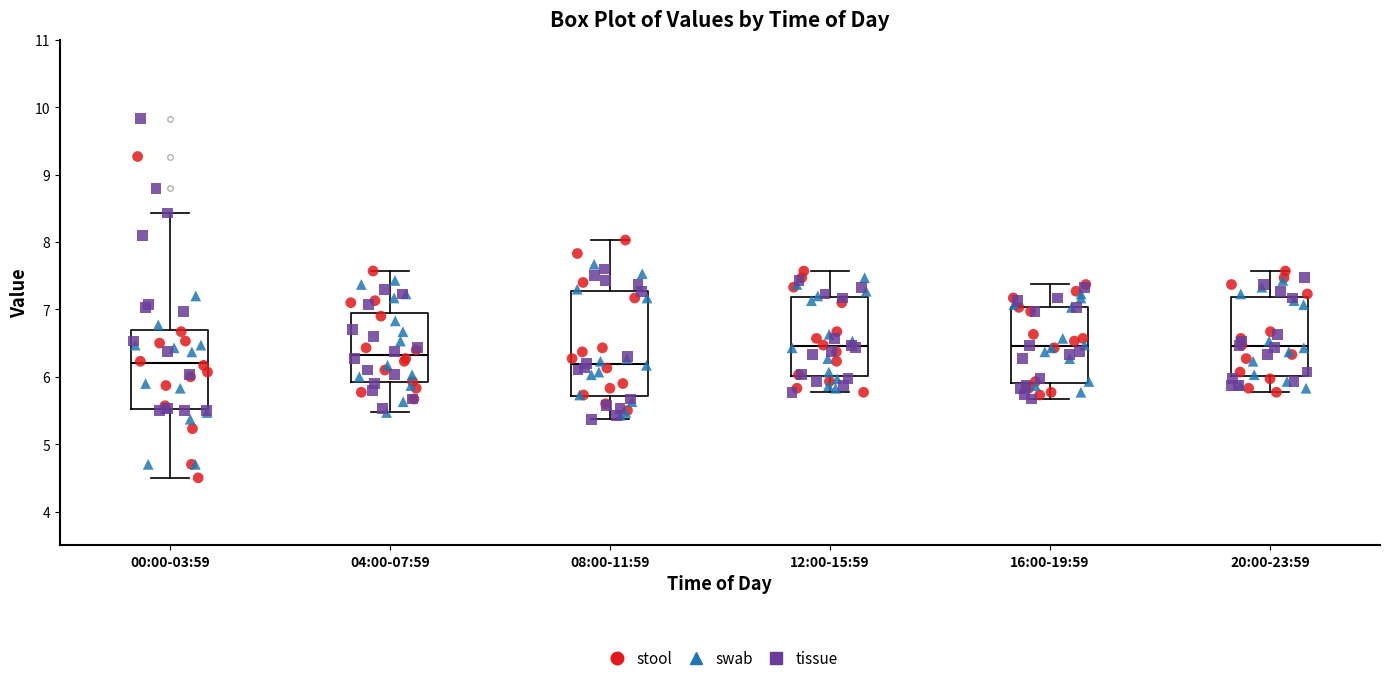

Where does the lower whisker of the box for 12:00-15:59 end on the y-axis? The values are not printed on the chart, so give them approximately, as read against the axis.

5.8